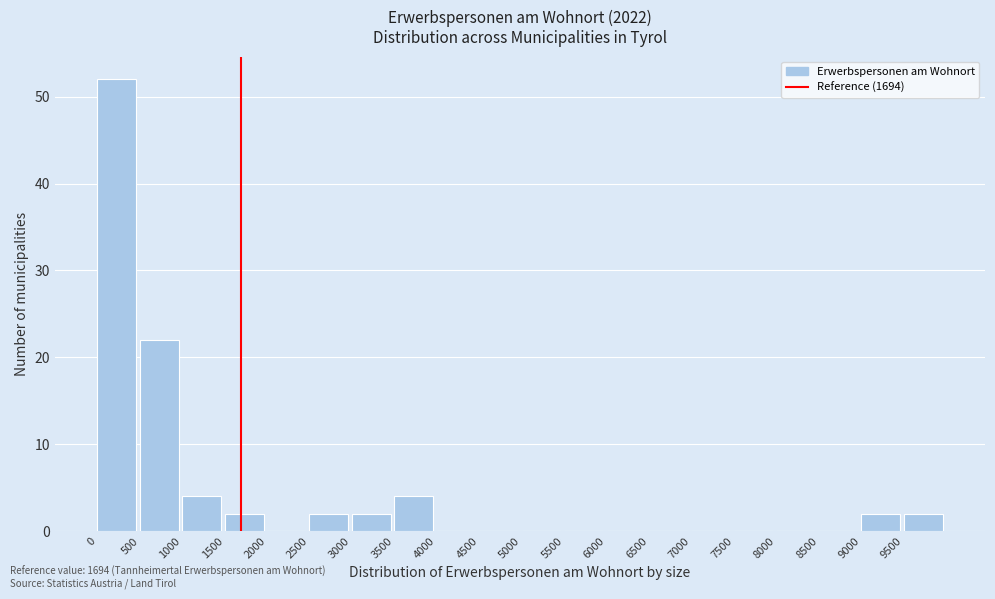

Reading left to right, transcribe this chart: for each bar, give the range it covers on the x-axis and its height. The values are not printed on the chart, so give them approximately, as read against the axis.

0 to 500: 52
500 to 1000: 22
1000 to 1500: 4
1500 to 2000: 2
2000 to 2500: 0
2500 to 3000: 2
3000 to 3500: 2
3500 to 4000: 4
4000 to 4500: 0
4500 to 5000: 0
5000 to 5500: 0
5500 to 6000: 0
6000 to 6500: 0
6500 to 7000: 0
7000 to 7500: 0
7500 to 8000: 0
8000 to 8500: 0
8500 to 9000: 0
9000 to 9500: 2
9500 to 10000: 2